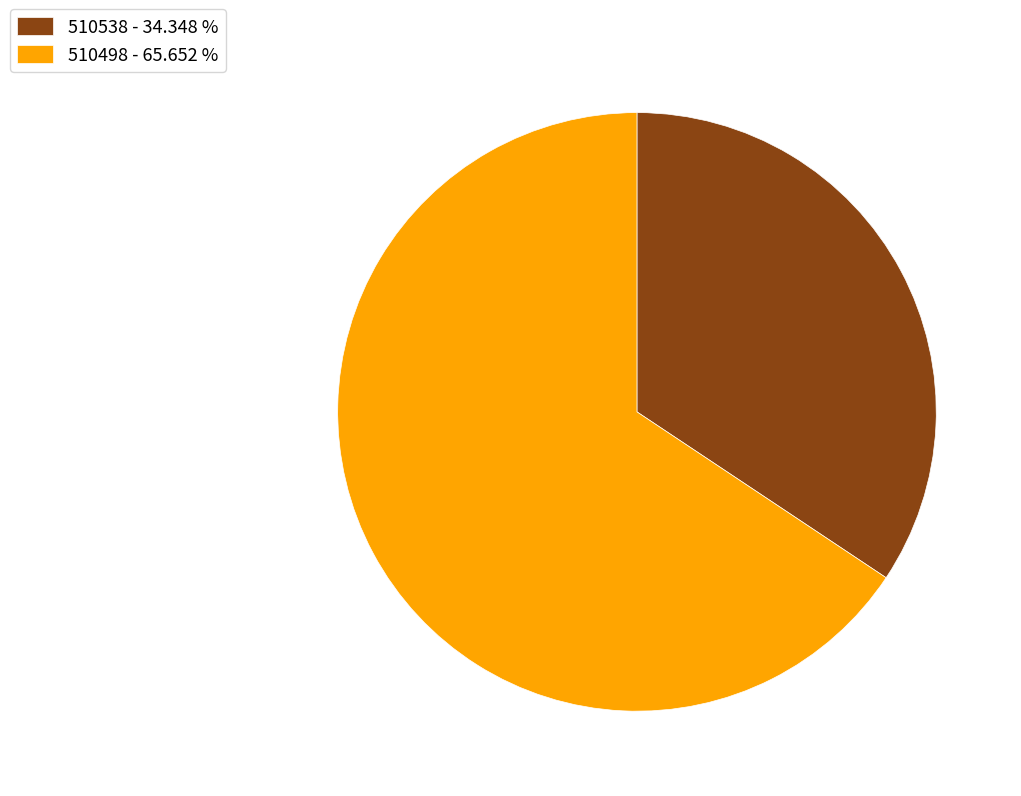

Which category has the smallest portion of the pie?

510538